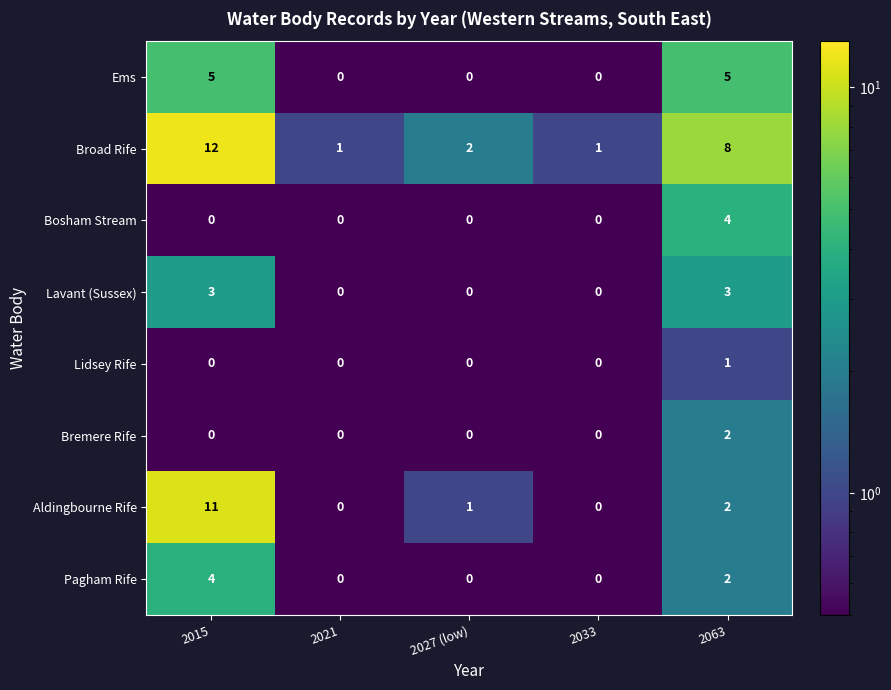

What is the difference between the highest and lowest values at 2015?

12